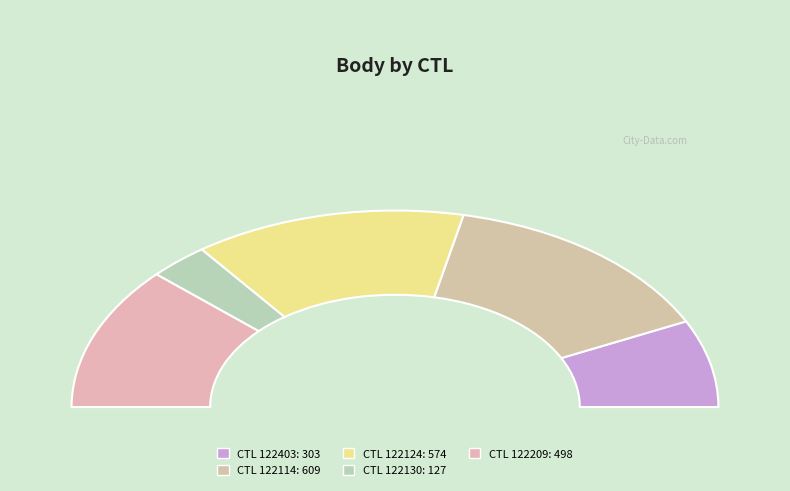

What is the largest slice in the pie chart?

122114